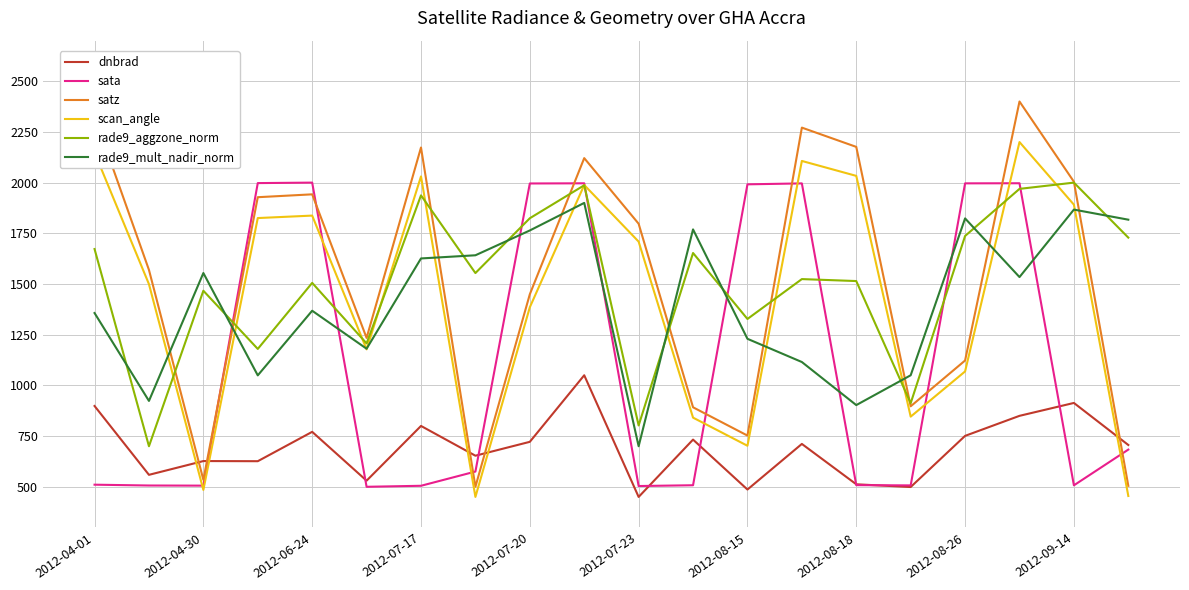

True or false: rade9_mult_nadir_norm and dnbrad intersect in this chart.

False